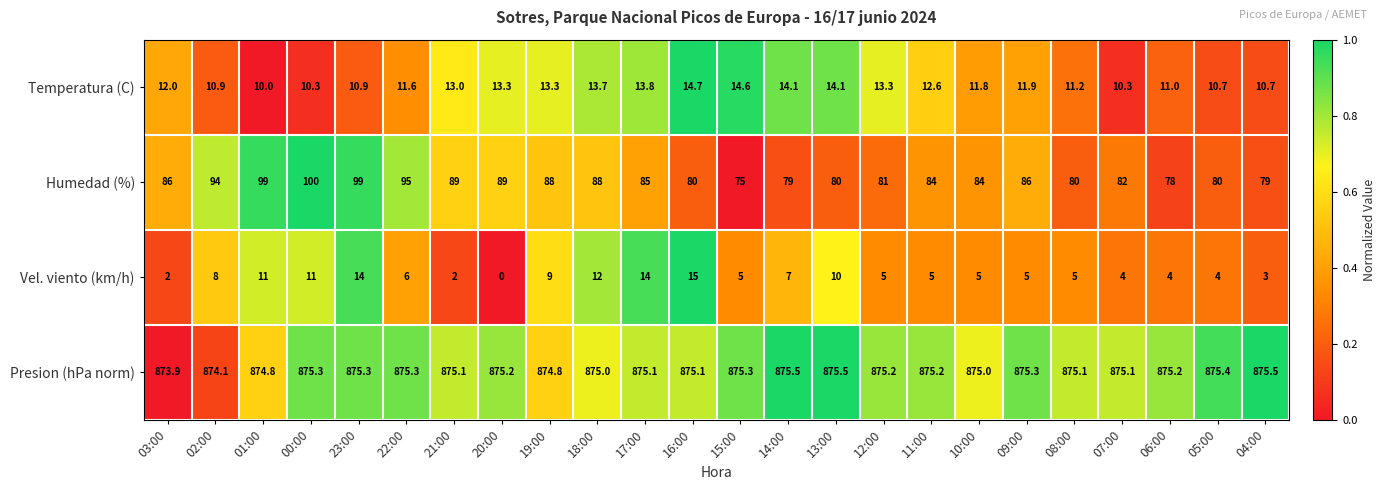

List the series in order of their peak value, highest first.

Presion (hPa norm), Humedad (%), Vel. viento (km/h), Temperatura (C)